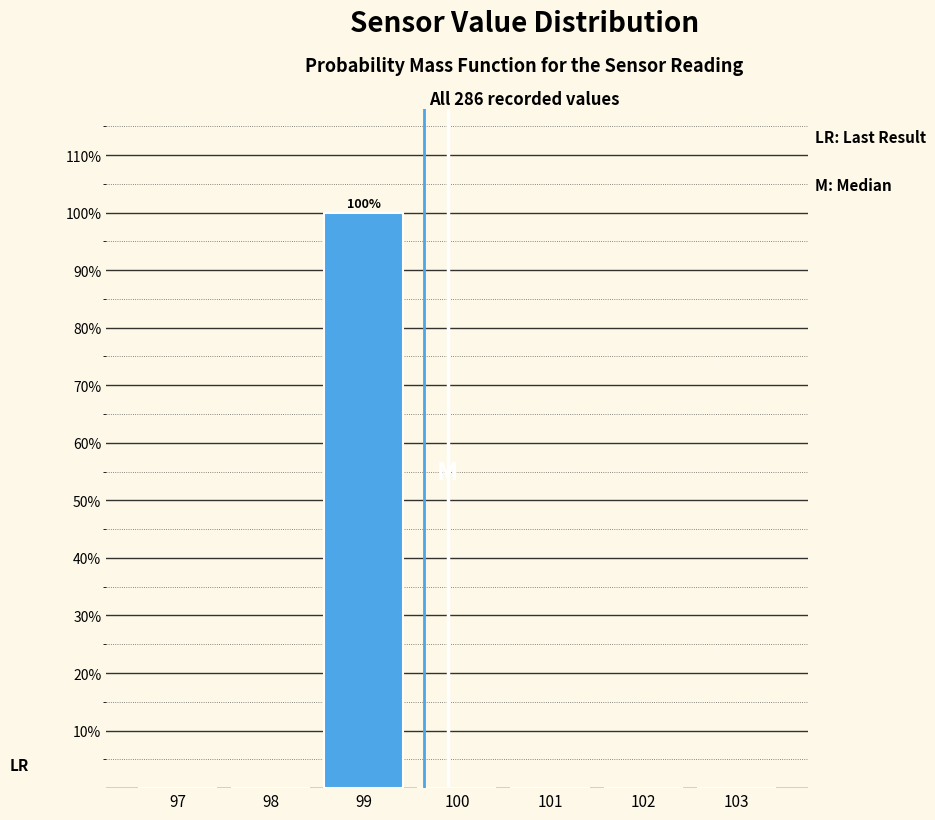

Reading left to right, list all the values displayed in this chart.

97=0	98=0	99=100	100=0	101=0	102=0	103=0